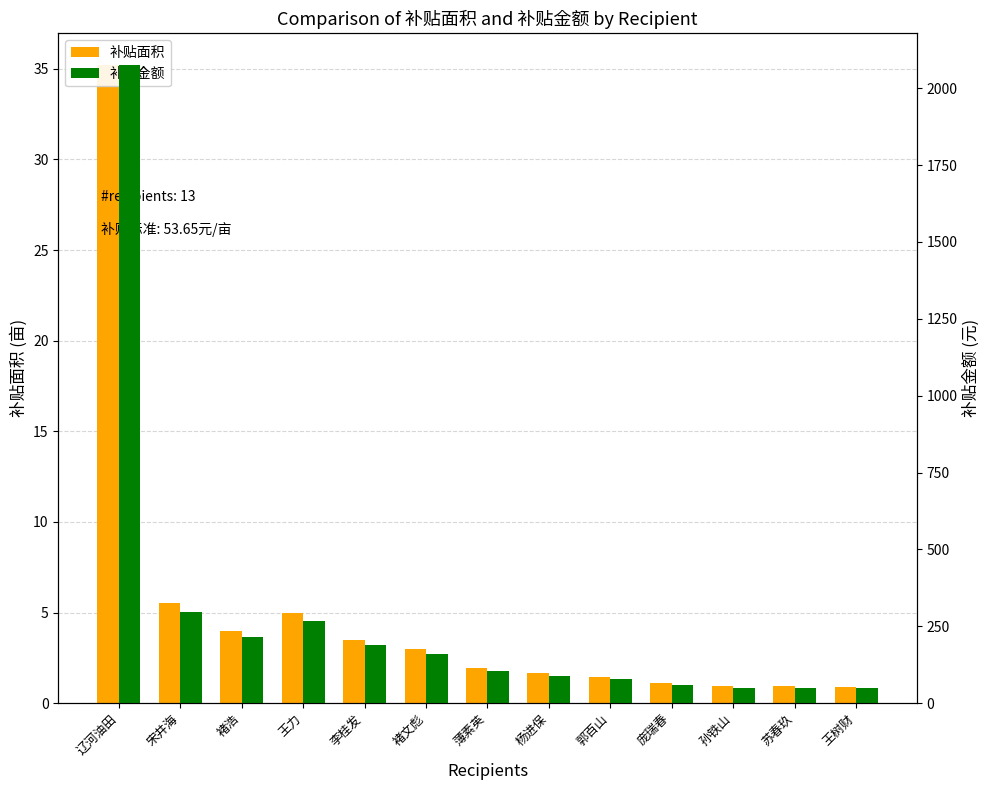

Are the bars grouped side by side (vs. stacked)?

Yes